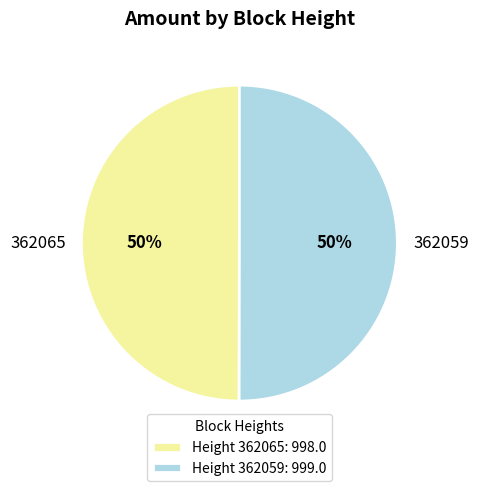

Do 362059 and 362065 together represent more than half of the pie?

Yes